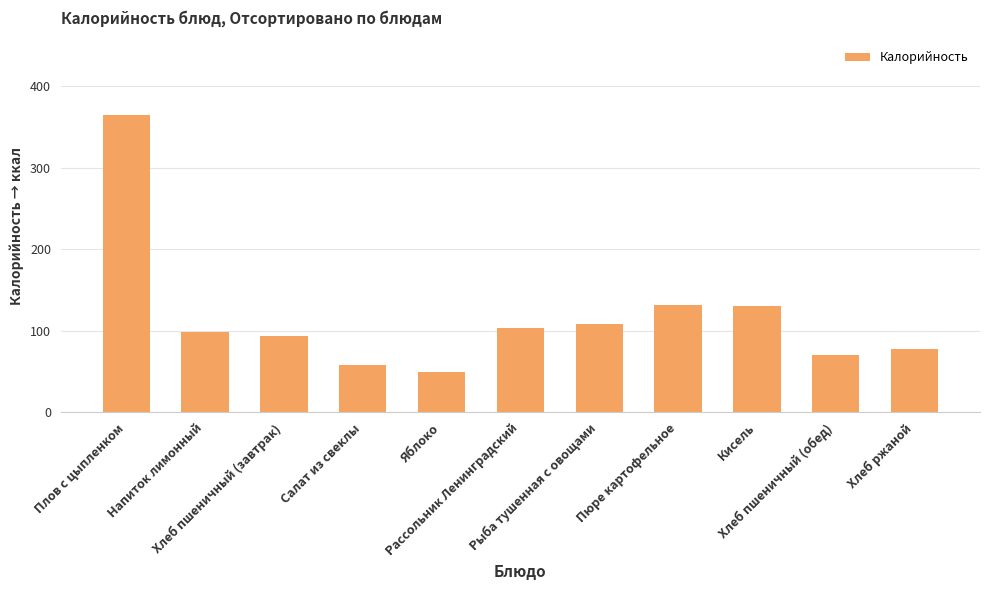

At which category does the chart reach its minimum across all series?

Яблоко